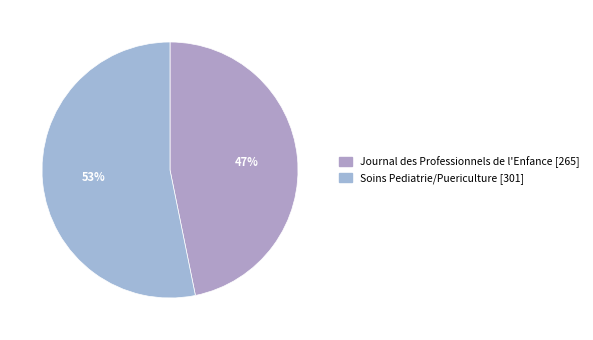

Which slice is the smallest?

Journal des Professionnels de l'Enfance